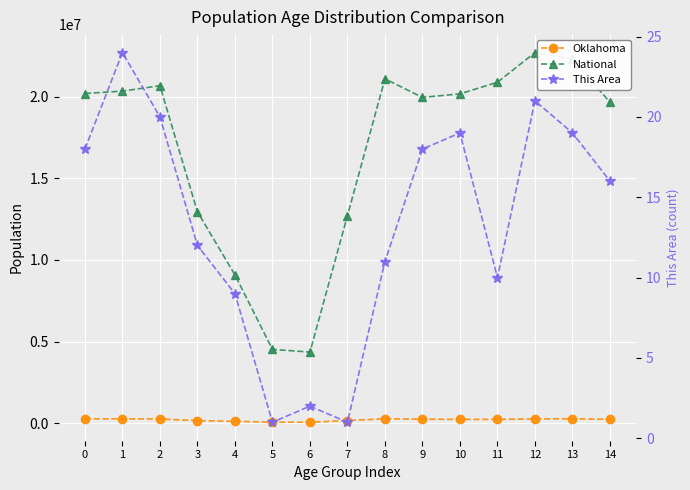

What is the sum of all This Area values?

201